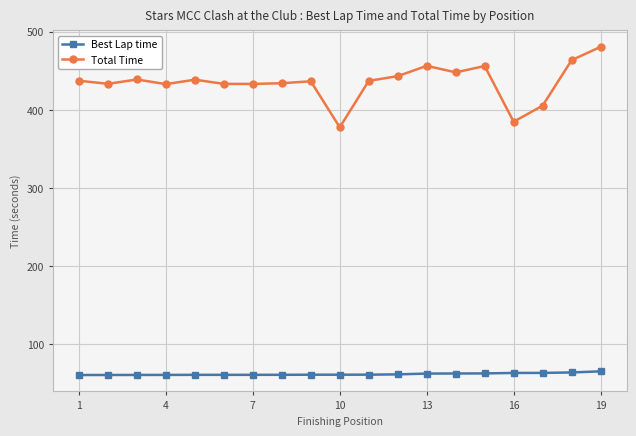

True or false: Best Lap time and Total Time intersect in this chart.

False